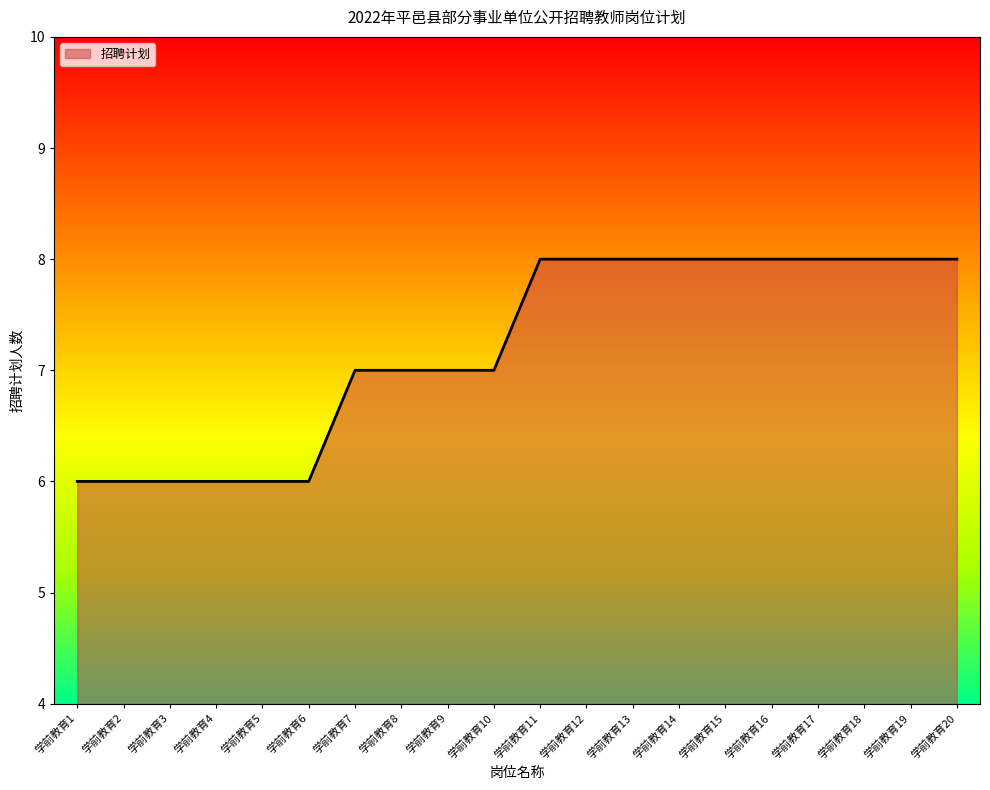

The chart shows a value of 13 at 学前教育15. True or false?

False